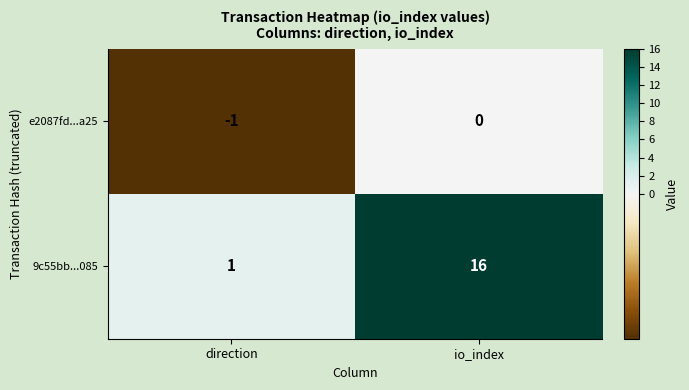

What is the sum of the 9c55bb...085 values at direction and io_index?

17